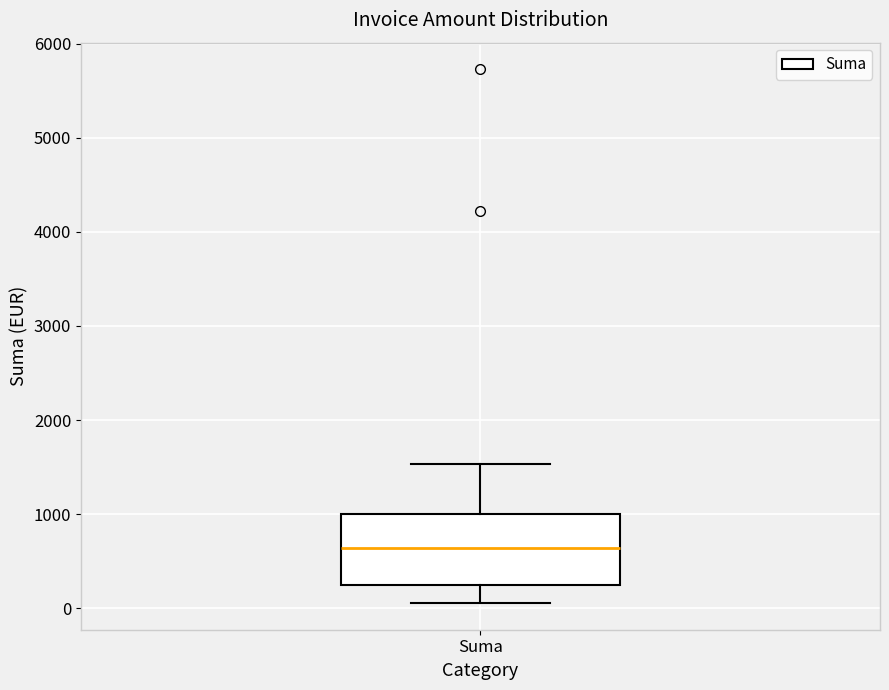

Transcribe this box plot: give where the median line is, the range the box spans, and where the two whiskers end, as read against the y-axis. The values are not printed on the chart, so give them approximately, as read against the axis.

median 600, box 200 to 1000, whiskers 100 to 1500